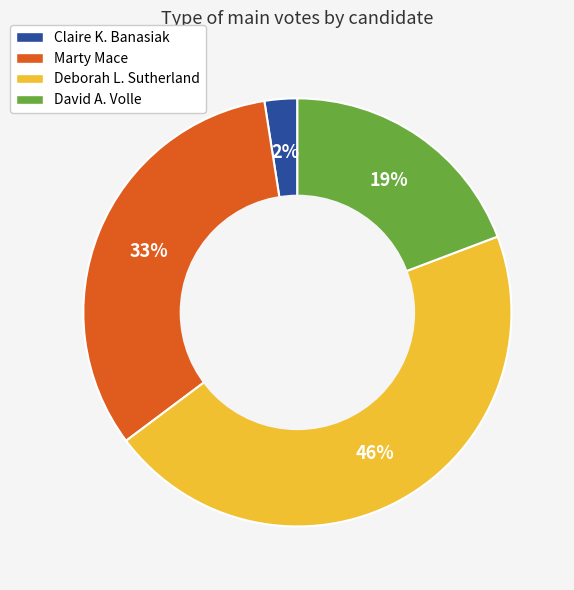

Combined, do David A. Volle and Marty Mace account for over 50%?

Yes